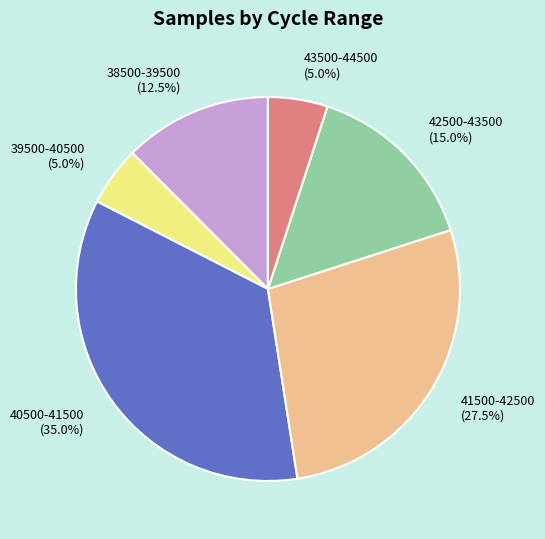

How many segments does this pie chart have?

6